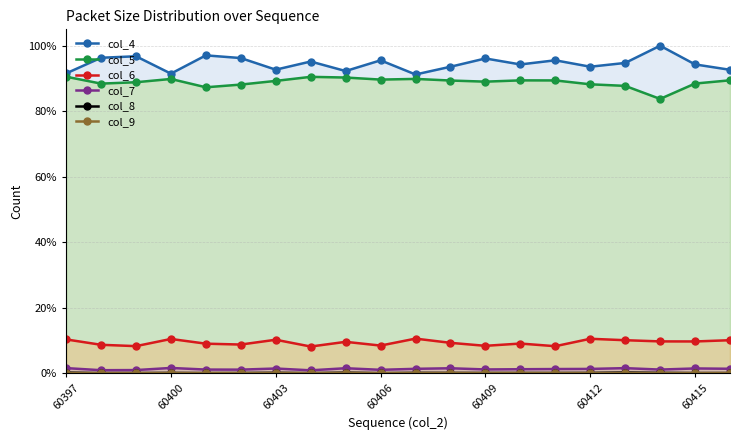

What is the sum of all col_5 values?

1777.4